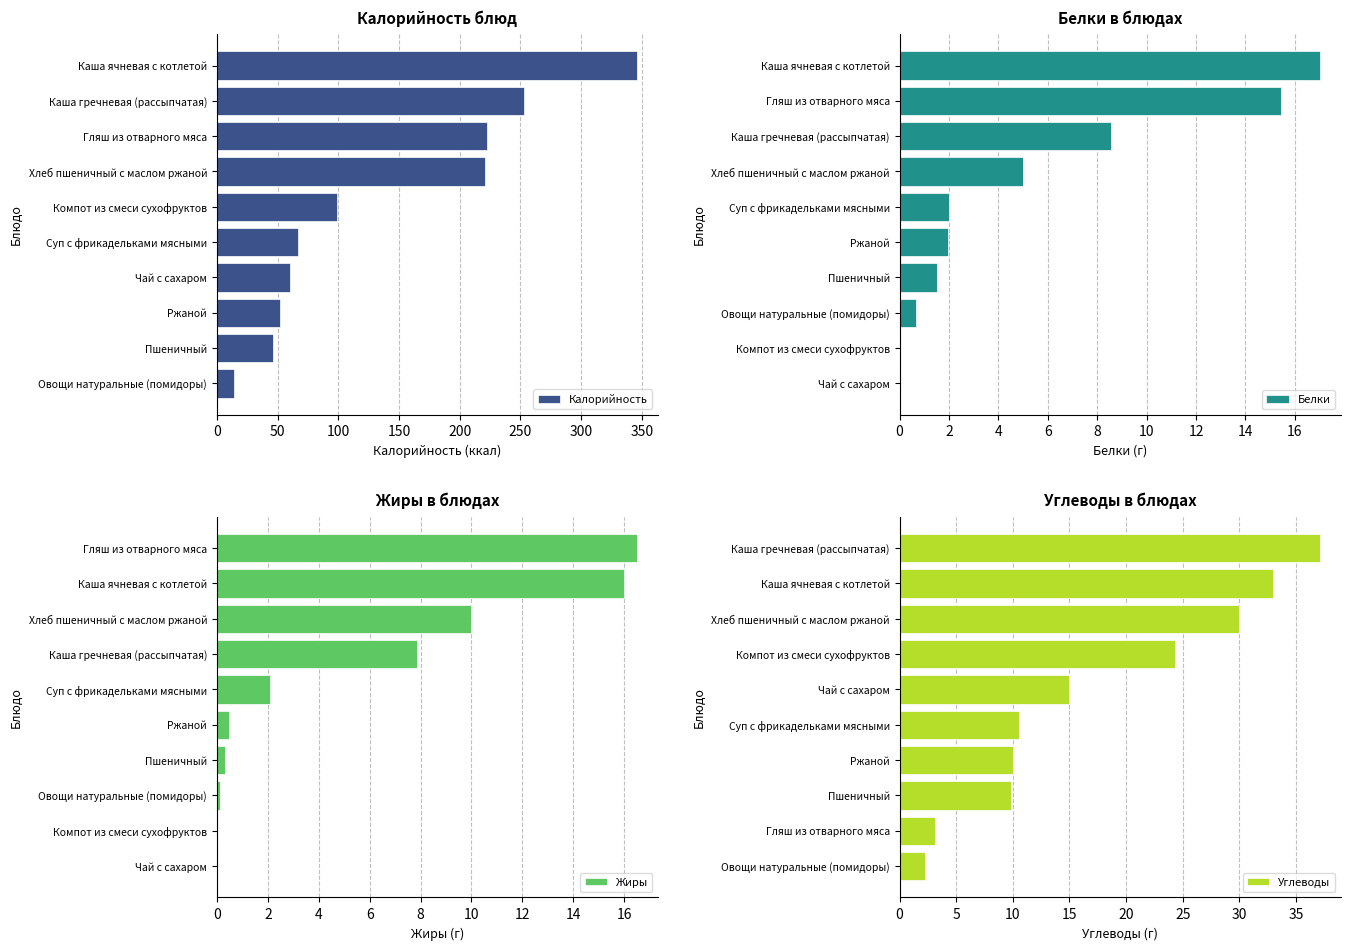

What is the highest value of the Белки series?

17.0